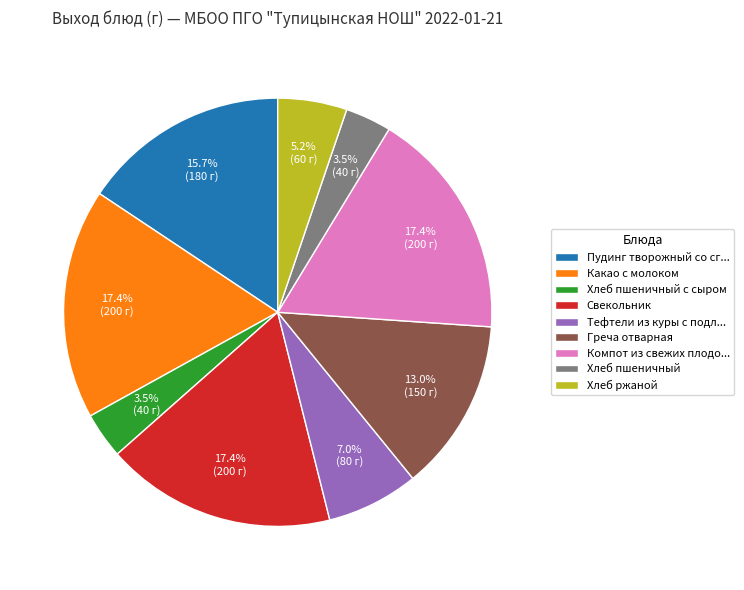

To the nearest percent, what is the average slice percentage?

11%